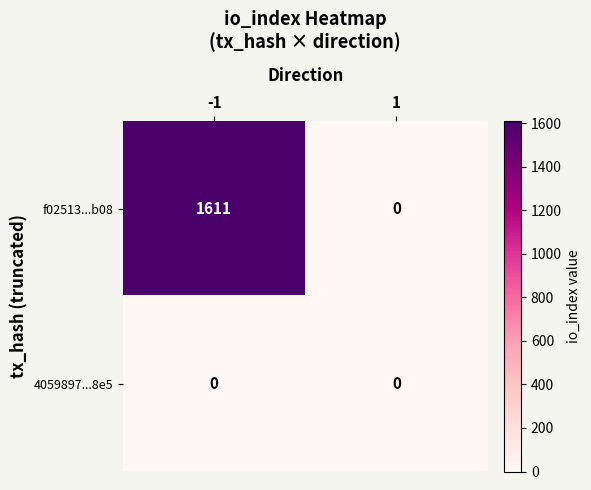

Rank the series by their maximum value, from highest to lowest.

f02513...b08, 4059897...8e5